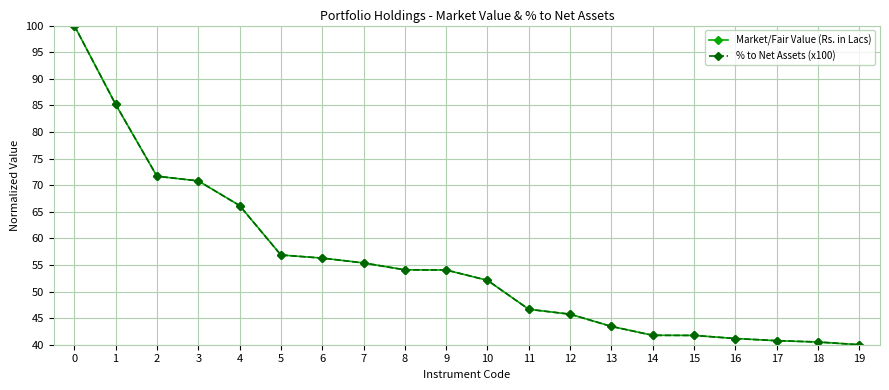

What is the value of the Market/Fair Value (Rs. in Lacs) point at the 3rd from the left?

71.7